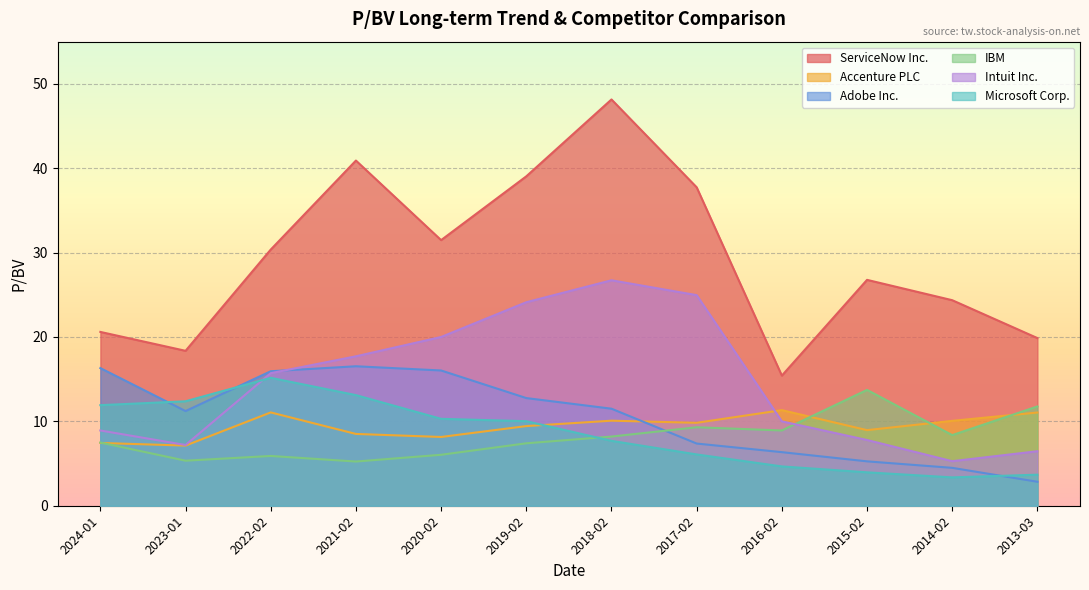

Read the IBM value at 2015-02.

13.7